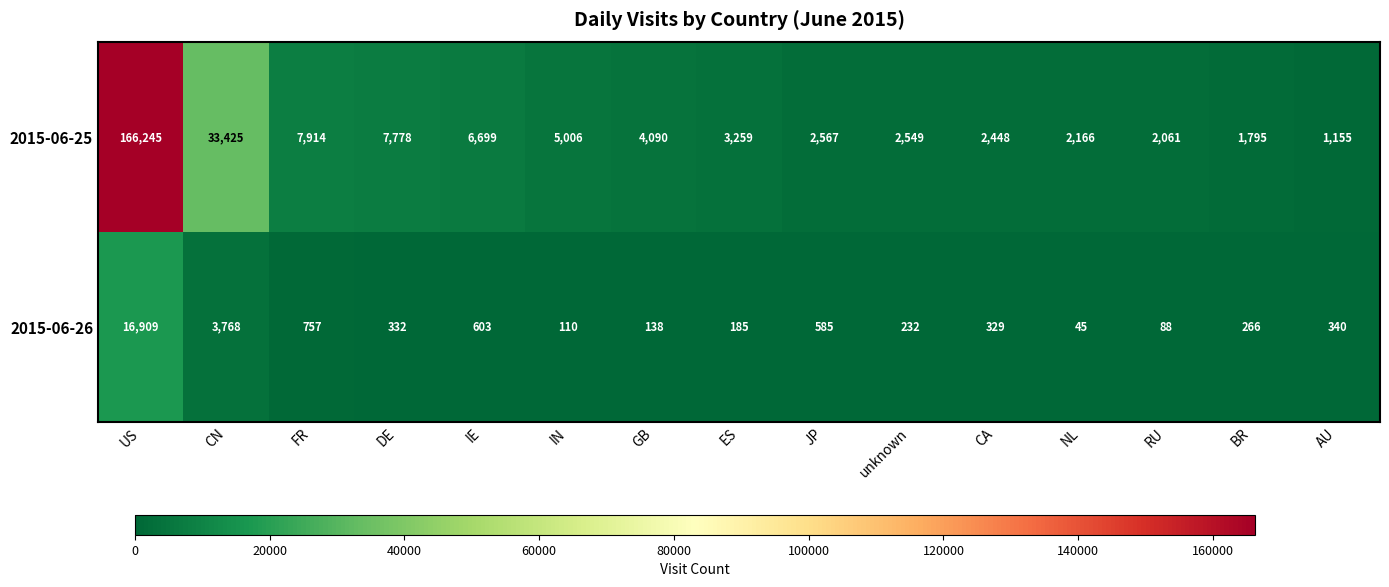

Reading right to left, extract all data points from this chart.

2015-06-25: AU=1155	BR=1795	RU=2061	NL=2166	CA=2448	unknown=2549	JP=2567	ES=3259	GB=4090	IN=5006	IE=6699	DE=7778	FR=7914	CN=33425	US=166245
2015-06-26: AU=340	BR=266	RU=88	NL=45	CA=329	unknown=232	JP=585	ES=185	GB=138	IN=110	IE=603	DE=332	FR=757	CN=3768	US=16909